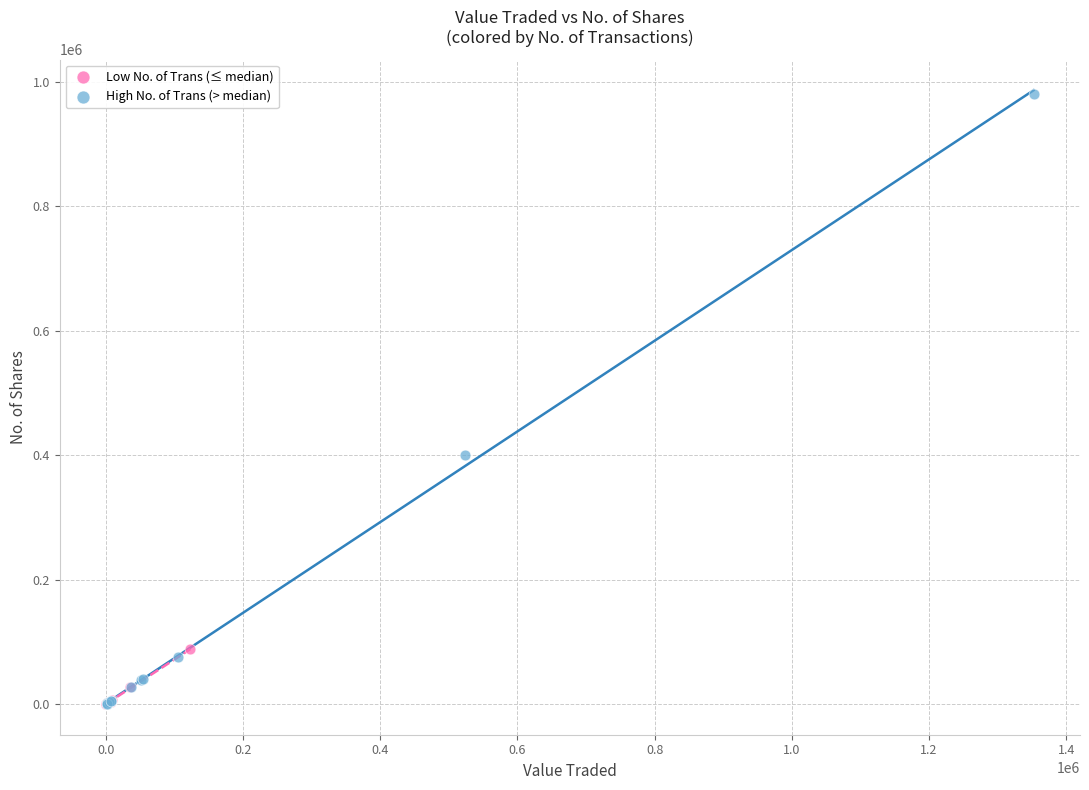

What are all the series names shown in the legend?

Low No. of Trans (≤ median), High No. of Trans (> median)